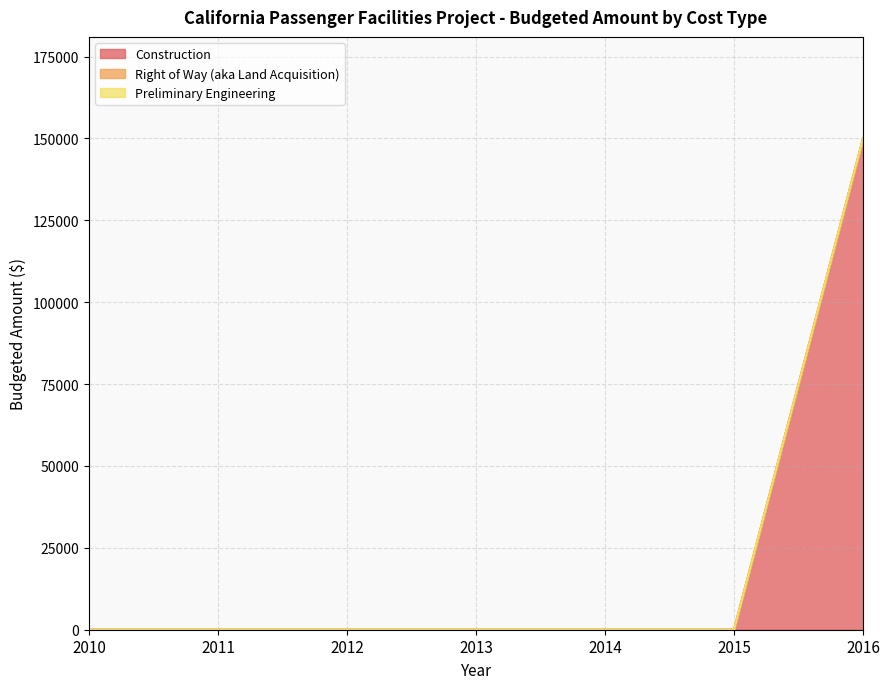

What is the average value of the Construction series?

21429